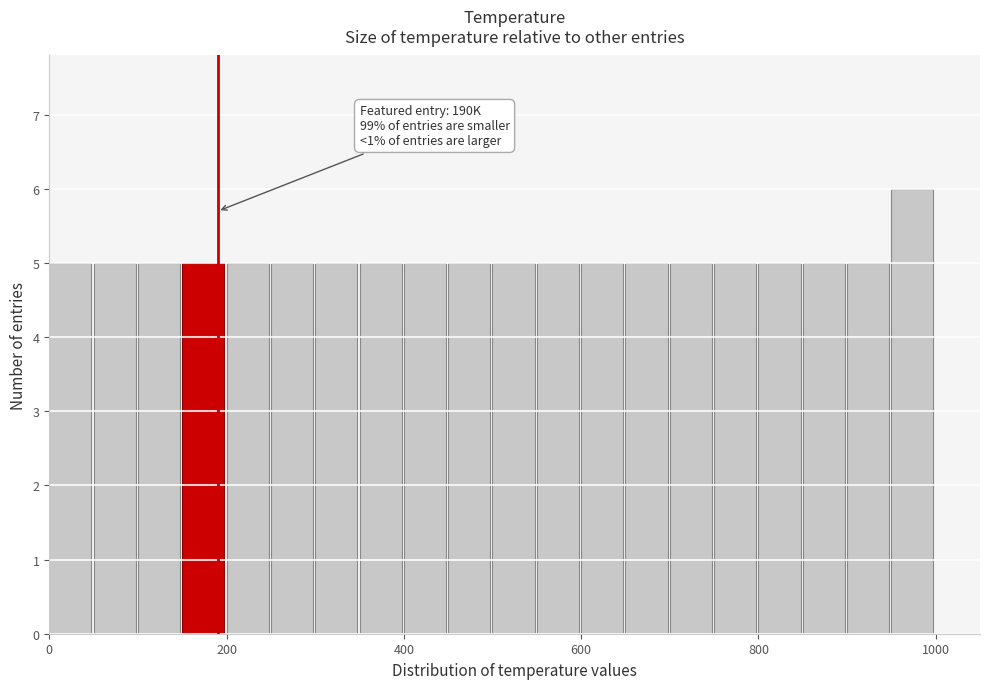

Around what value on the x-axis is the tallest bar? Give the approximate position of its centre, as read against the axis.

980